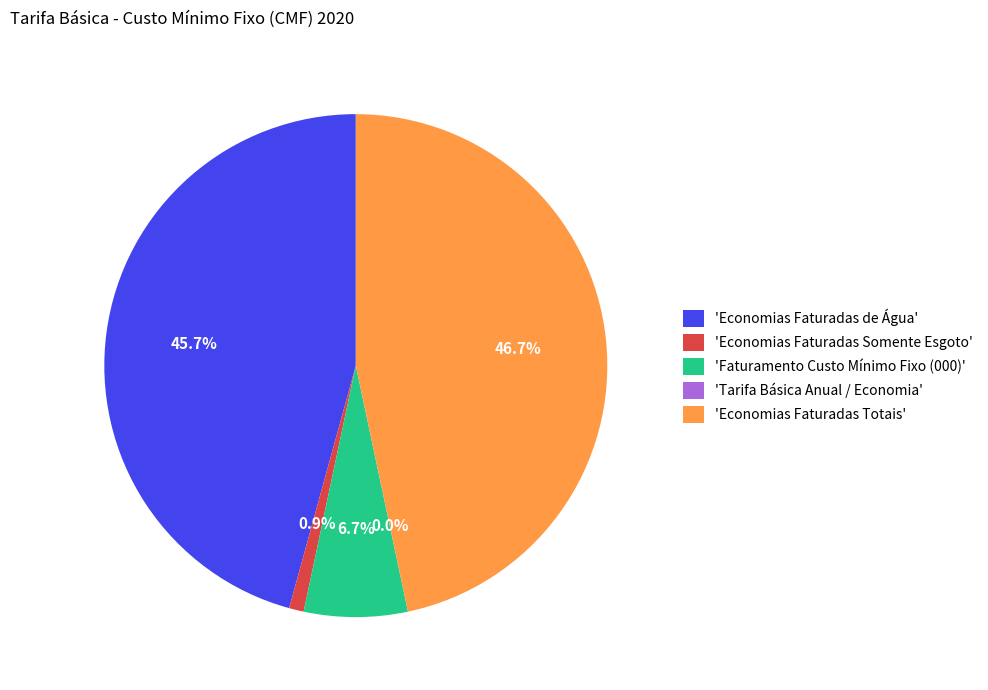

Combined, do 'Economias Faturadas Somente Esgoto' and 'Economias Faturadas Totais' account for over 50%?

No